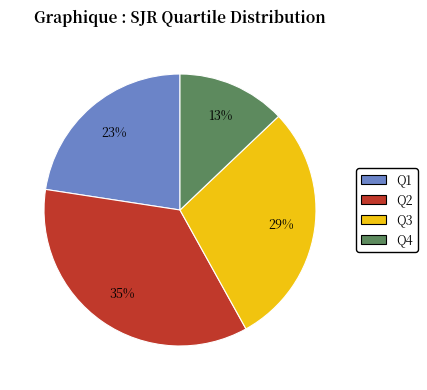

How many segments does this pie chart have?

4